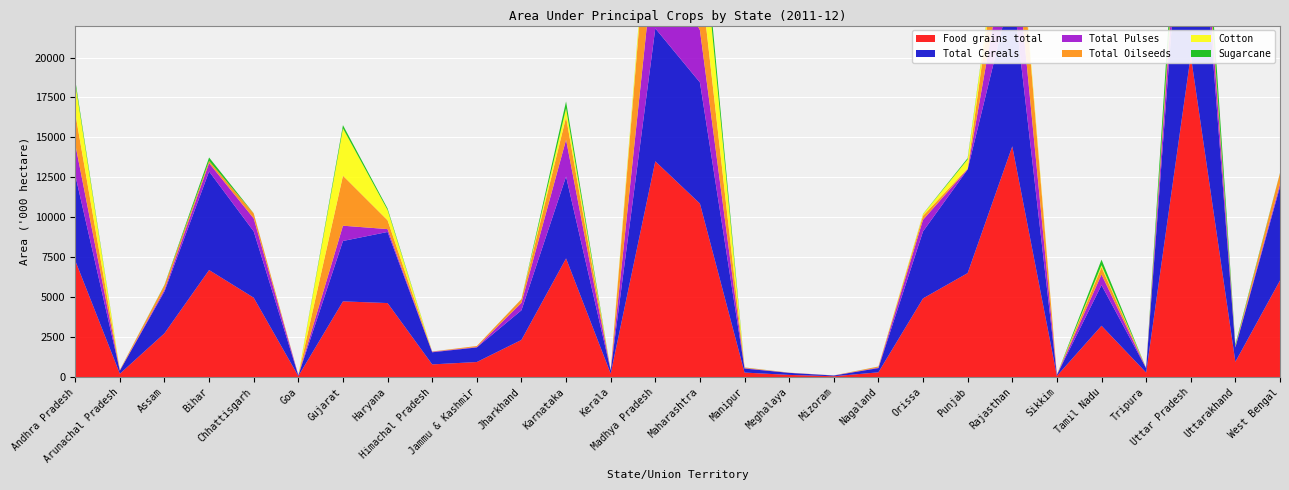

Reading left to right, transcribe all the data shown in this chart.

Food grains total: Andhra Pradesh=7289	Arunachal Pradesh=205	Assam=2736	Bihar=6696	Chhattisgarh=4965	Goa=57	Gujarat=4736	Haryana=4630	Himachal Pradesh=791	Jammu & Kashmir=939	Jharkhand=2322	Karnataka=7425	Kerala=212	Madhya Pradesh=13504	Maharashtra=10857	Manipur=279	Meghalaya=133	Mizoram=49	Nagaland=295	Orissa=4922	Punjab=6506	Rajasthan=14441	Sikkim=69	Tamil Nadu=3210	Tripura=279	Uttar Pradesh=20133	Uttarakhand=952	West Bengal=6044
Total Cereals: Andhra Pradesh=5358	Arunachal Pradesh=196	Assam=2617	Bihar=6172	Chhattisgarh=4151	Goa=47	Gujarat=3779	Haryana=4450	Himachal Pradesh=758	Jammu & Kashmir=913	Jharkhand=1856	Karnataka=5122	Kerala=209	Madhya Pradesh=8318	Maharashtra=7584	Manipur=251	Meghalaya=129	Mizoram=45	Nagaland=263	Orissa=4193	Punjab=6487	Rajasthan=9983	Sikkim=63	Tamil Nadu=2542	Tripura=270	Uttar Pradesh=17712	Uttarakhand=897	West Bengal=5859
Total Pulses: Andhra Pradesh=1931	Arunachal Pradesh=10	Assam=120	Bihar=524	Chhattisgarh=814	Goa=10	Gujarat=957	Haryana=180	Himachal Pradesh=32	Jammu & Kashmir=26	Jharkhand=466	Karnataka=2303	Kerala=3	Madhya Pradesh=5186	Maharashtra=3273	Manipur=29	Meghalaya=4	Mizoram=4	Nagaland=32	Orissa=729	Punjab=19	Rajasthan=4458	Sikkim=7	Tamil Nadu=669	Tripura=9	Uttar Pradesh=2421	Uttarakhand=55	West Bengal=185
Total Oilseeds: Andhra Pradesh=1945	Arunachal Pradesh=33	Assam=268	Bihar=133	Chhattisgarh=308	Goa=3	Gujarat=3131	Haryana=553	Himachal Pradesh=15	Jammu & Kashmir=65	Jharkhand=229	Karnataka=1416	Kerala=2	Madhya Pradesh=7202	Maharashtra=3667	Manipur=36	Meghalaya=10	Mizoram=3	Nagaland=64	Orissa=251	Punjab=50	Rajasthan=4623	Sikkim=9	Tamil Nadu=449	Tripura=5	Uttar Pradesh=1129	Uttarakhand=30	West Bengal=676
Cotton: Andhra Pradesh=1879	Arunachal Pradesh=0	Assam=0	Bihar=0	Chhattisgarh=0	Goa=0	Gujarat=2962	Haryana=641	Himachal Pradesh=0	Jammu & Kashmir=0	Jharkhand=0	Karnataka=554	Kerala=0	Madhya Pradesh=706	Maharashtra=4125	Manipur=0	Meghalaya=0	Mizoram=0	Nagaland=0	Orissa=102	Punjab=560	Rajasthan=470	Sikkim=0	Tamil Nadu=133	Tripura=0	Uttar Pradesh=0	Uttarakhand=0	West Bengal=0
Sugarcane: Andhra Pradesh=204	Arunachal Pradesh=2	Assam=26	Bihar=218	Chhattisgarh=9	Goa=1	Gujarat=202	Haryana=95	Himachal Pradesh=2	Jammu & Kashmir=0	Jharkhand=7	Karnataka=430	Kerala=3	Madhya Pradesh=69	Maharashtra=1022	Manipur=6	Meghalaya=0	Mizoram=1	Nagaland=4	Orissa=15	Punjab=80	Rajasthan=6	Sikkim=0	Tamil Nadu=346	Tripura=1	Uttar Pradesh=2162	Uttarakhand=108	West Bengal=16